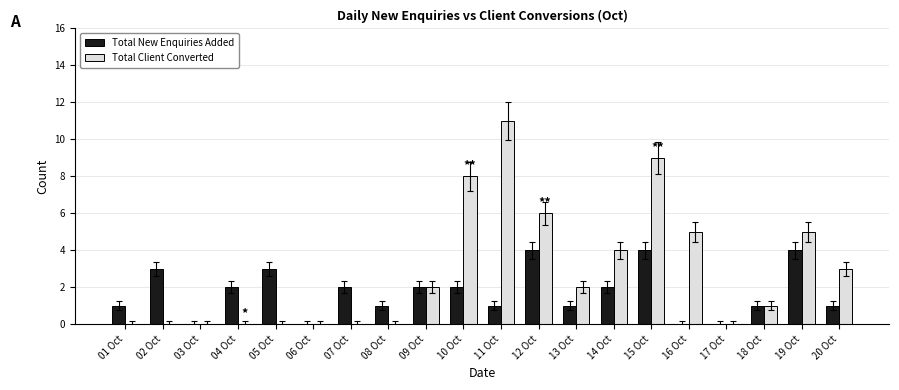

What is the sum of all Total Client Converted values?

56